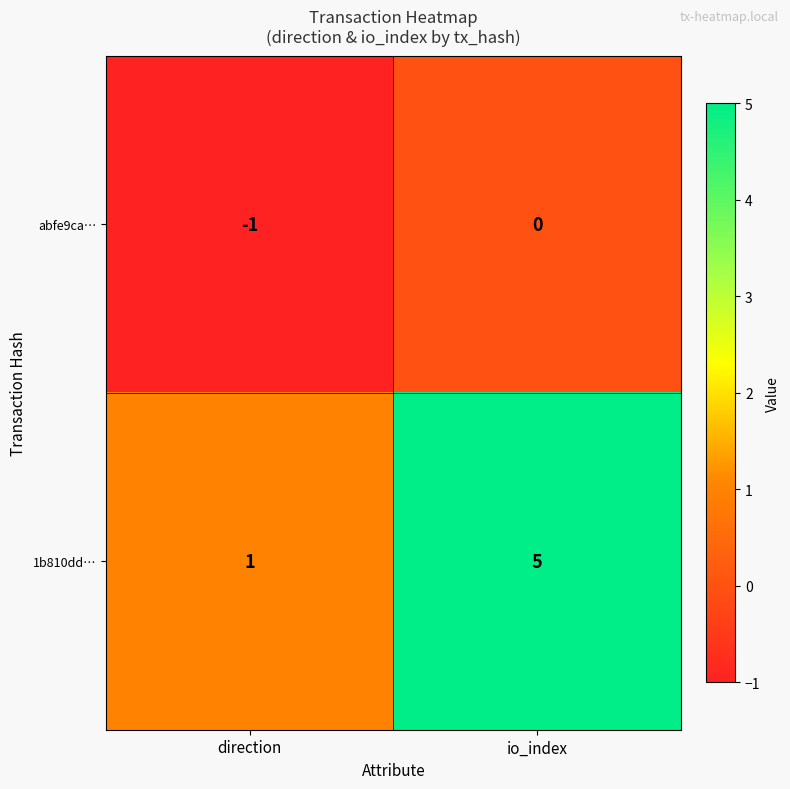

Which category has the highest value across all series?

io_index